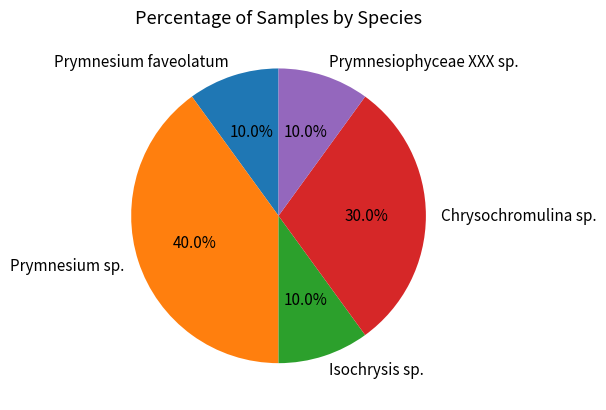

Does Chrysochromulina sp. account for over 50% of the chart?

No